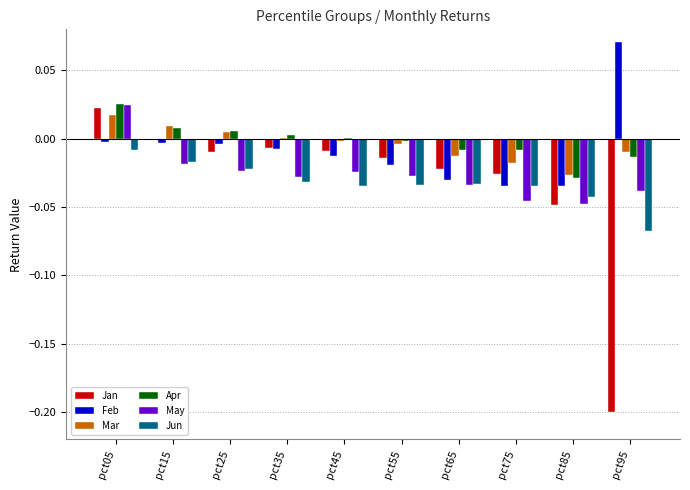

How many series are shown in this chart?

6